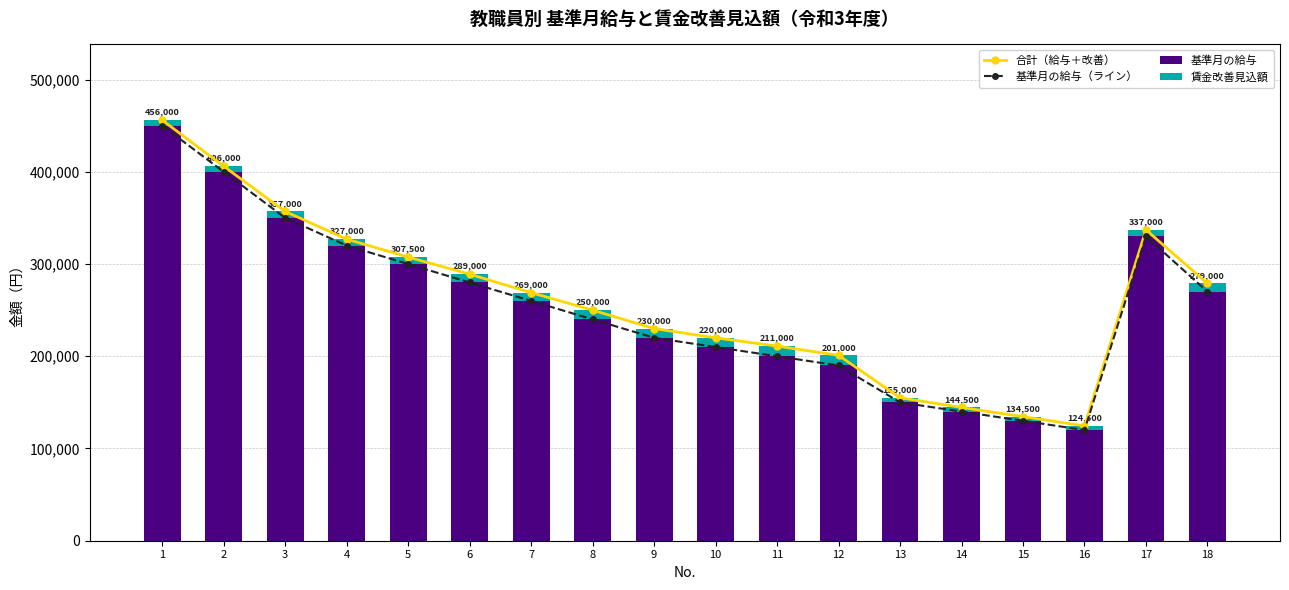

Is it true that 基準月の給与（ライン） equals 240000 at 8?

True